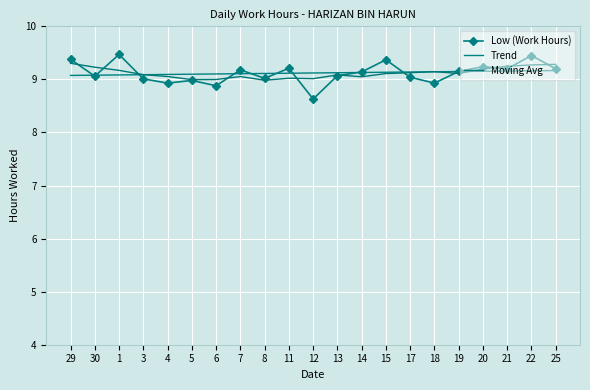

Is the value of Low (Work Hours) at 20 greater than the value of Trend at 4?

Yes